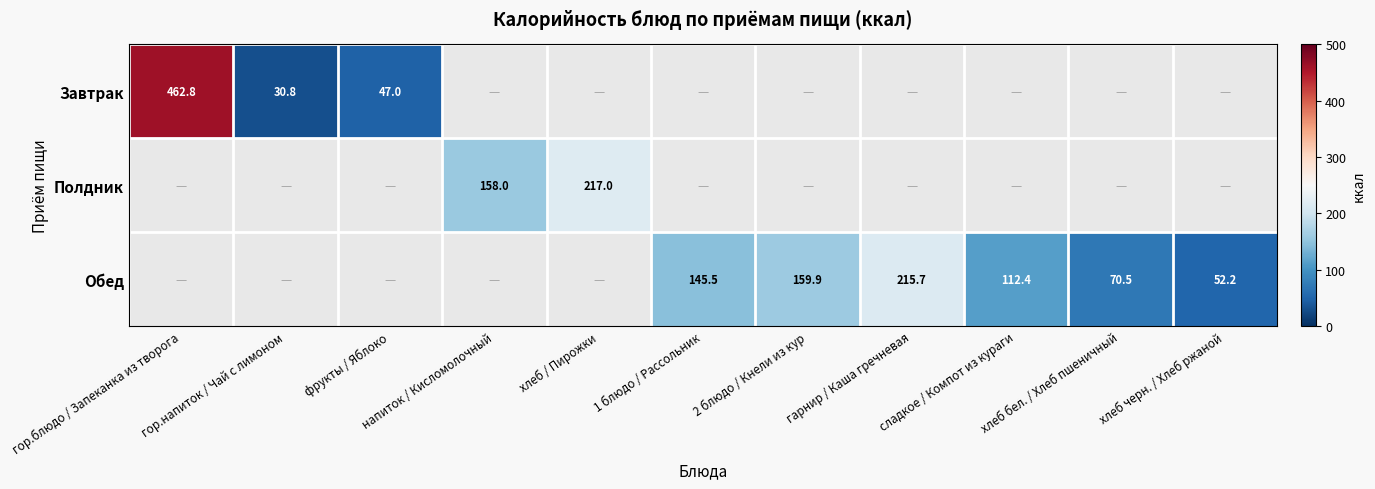

The value of Обед at гарнир / Каша гречневая is 384.6. True or false?

False